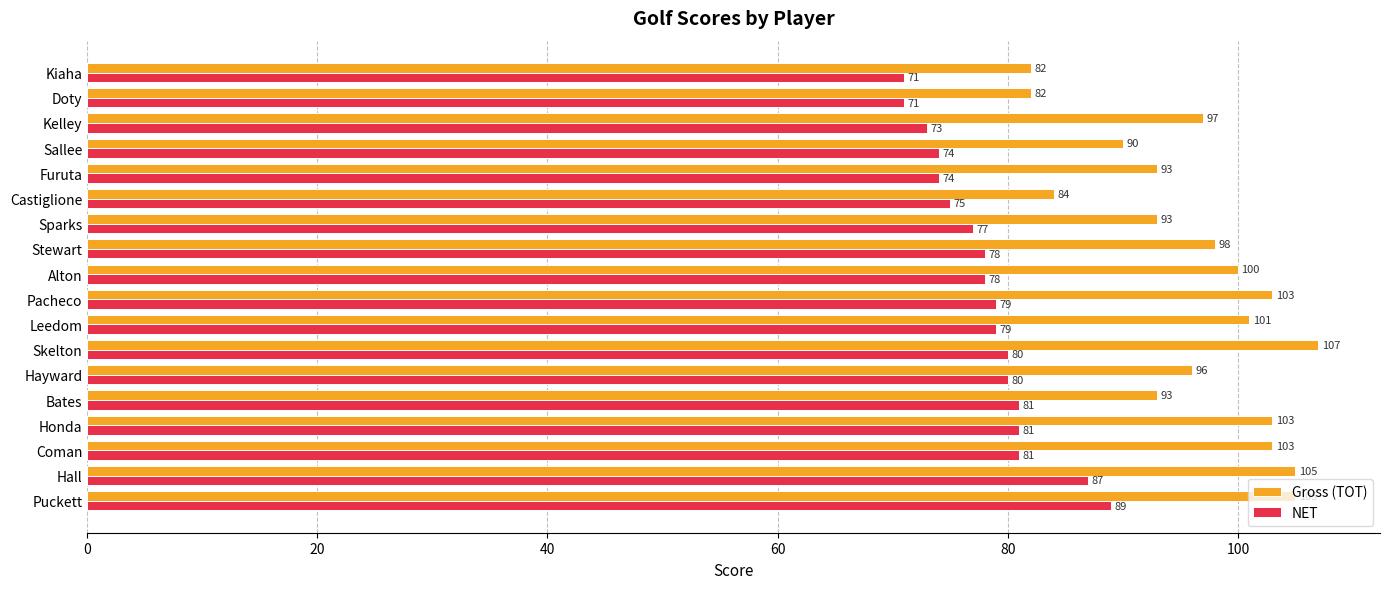

Rank the series at Bates from highest to lowest value.

Gross (TOT), NET